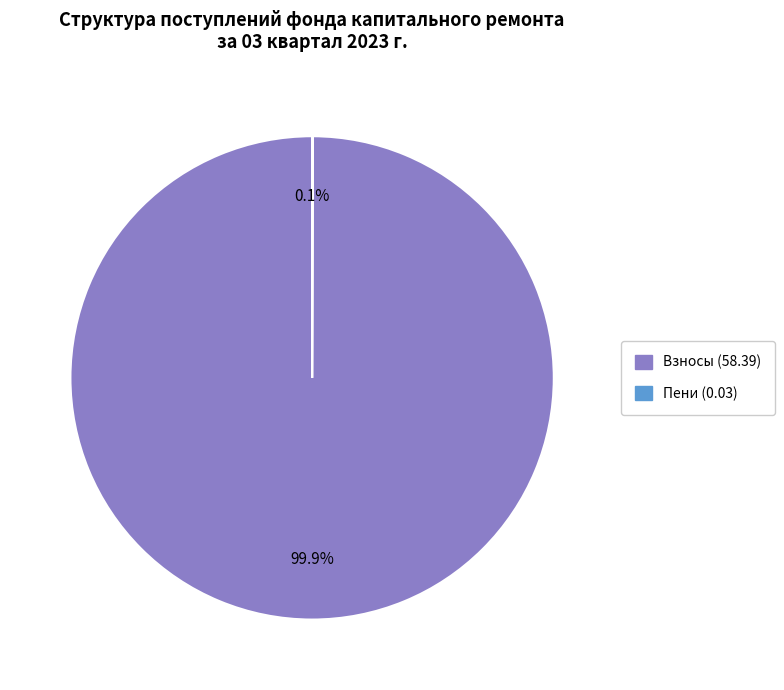

To the nearest percent, what is the difference between the largest and smallest slice percentages?

100%